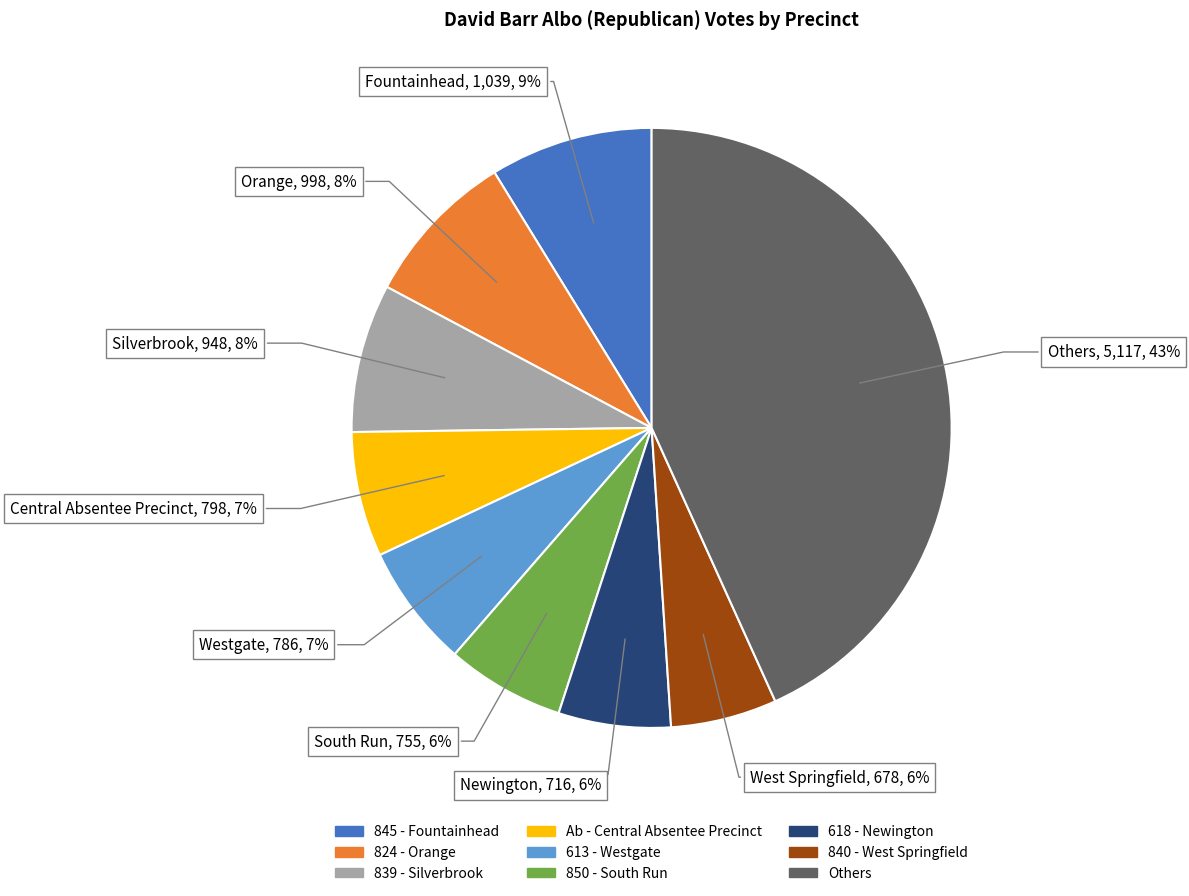

True or false: Ab - Central Absentee Precinct accounts for 1% of the total.

False